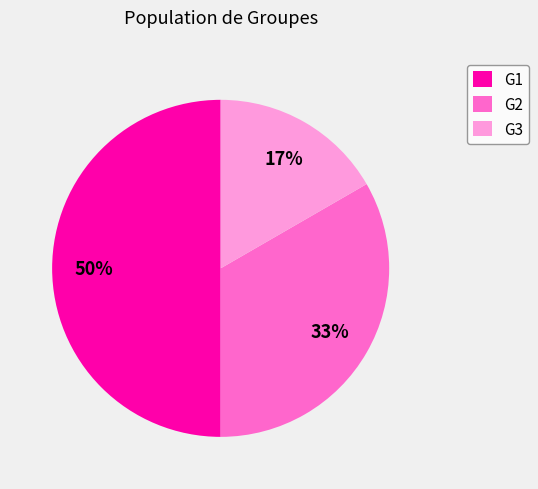

Rank the categories by value from highest to lowest.

G1, G2, G3